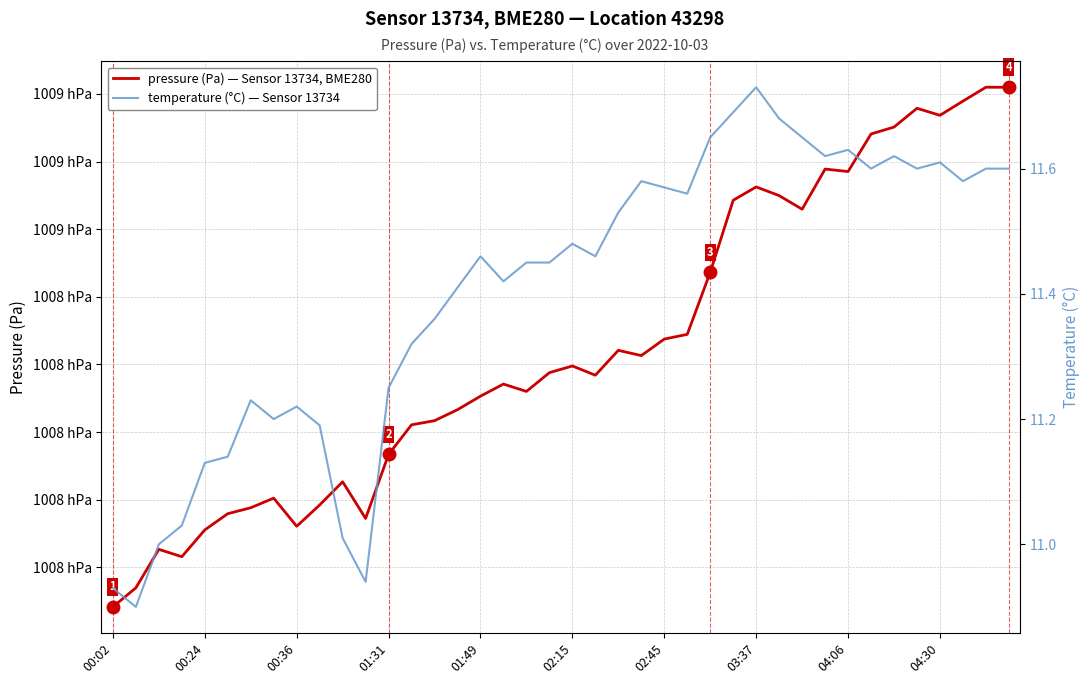

True or false: pressure (Pa) — Sensor 13734, BME280 and temperature (°C) — Sensor 13734 cross at least once.

False